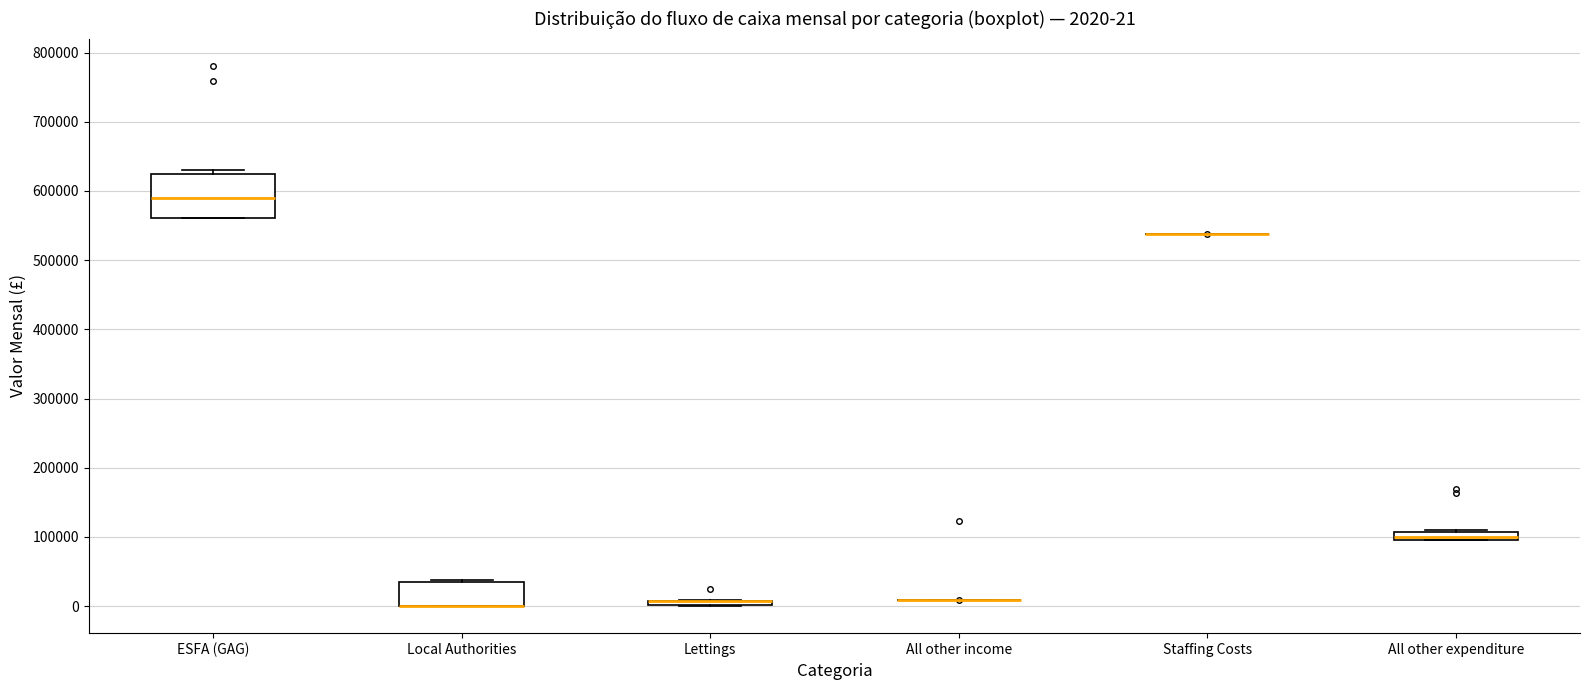

Comparing the boxes themselves (not the whiskers), which one is the tallest?

ESFA (GAG)